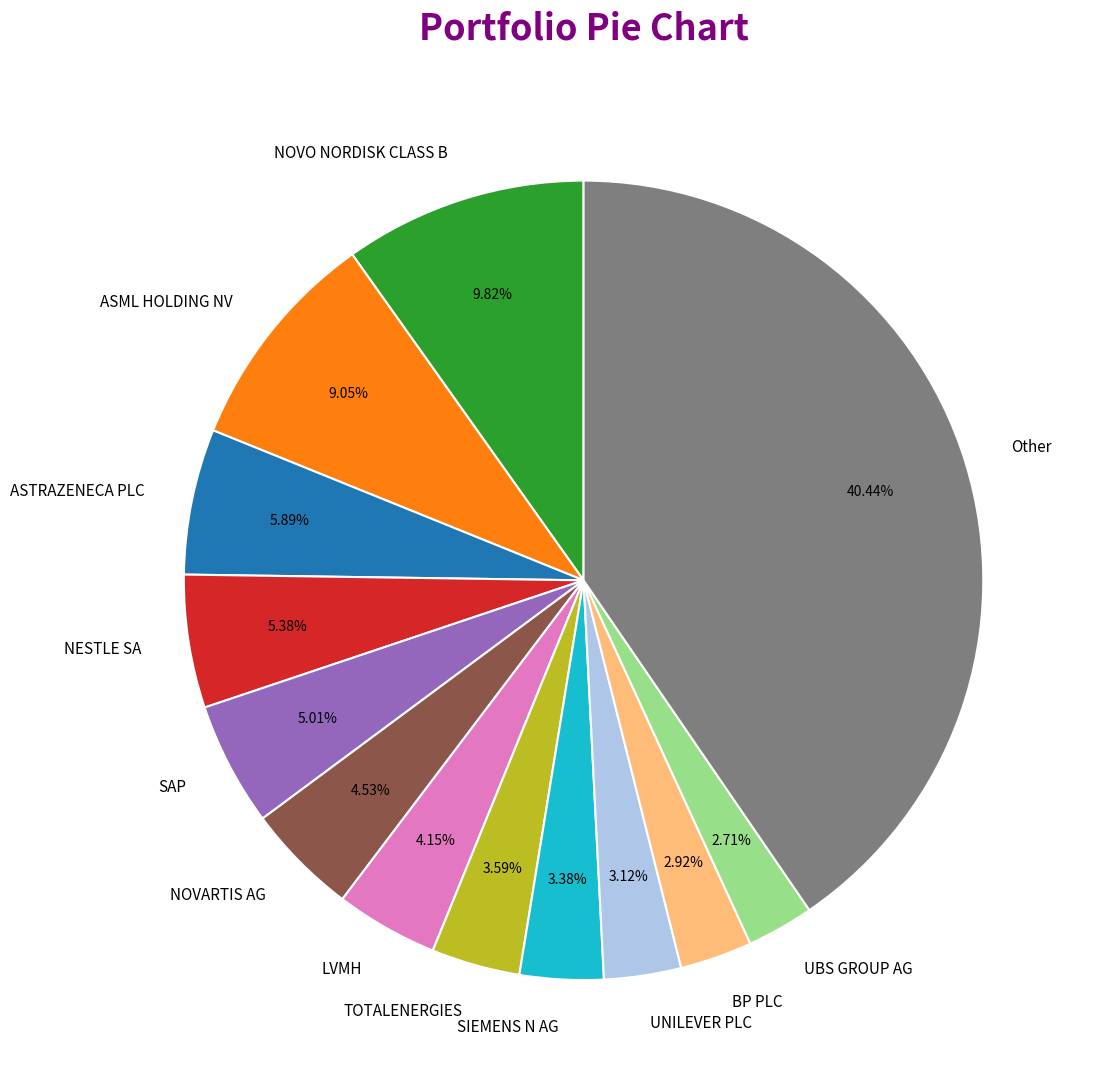

Which category has the biggest portion of the pie?

Other